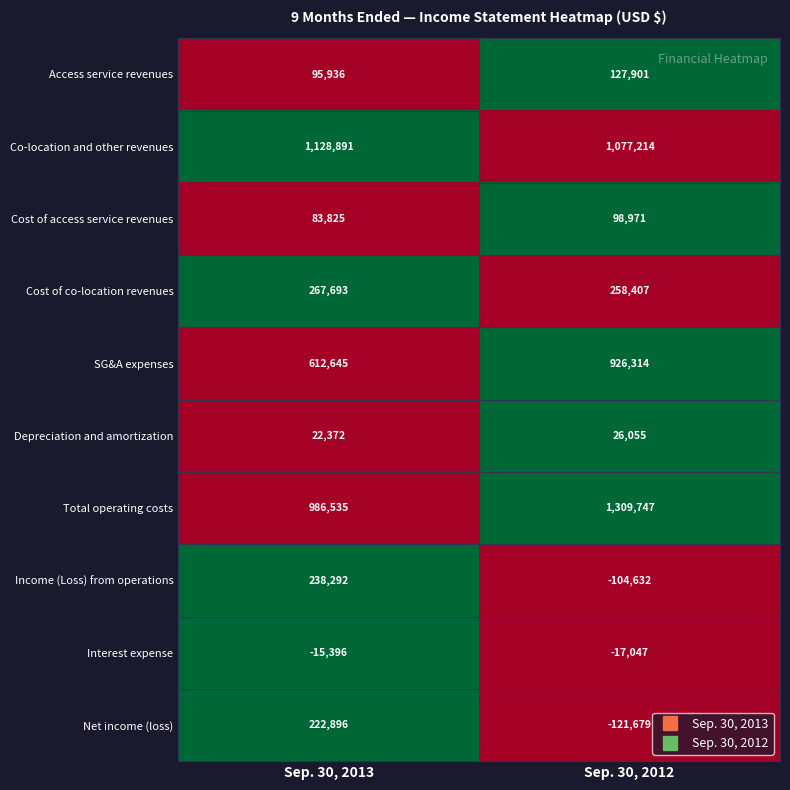

What is the greatest value displayed?

1309747